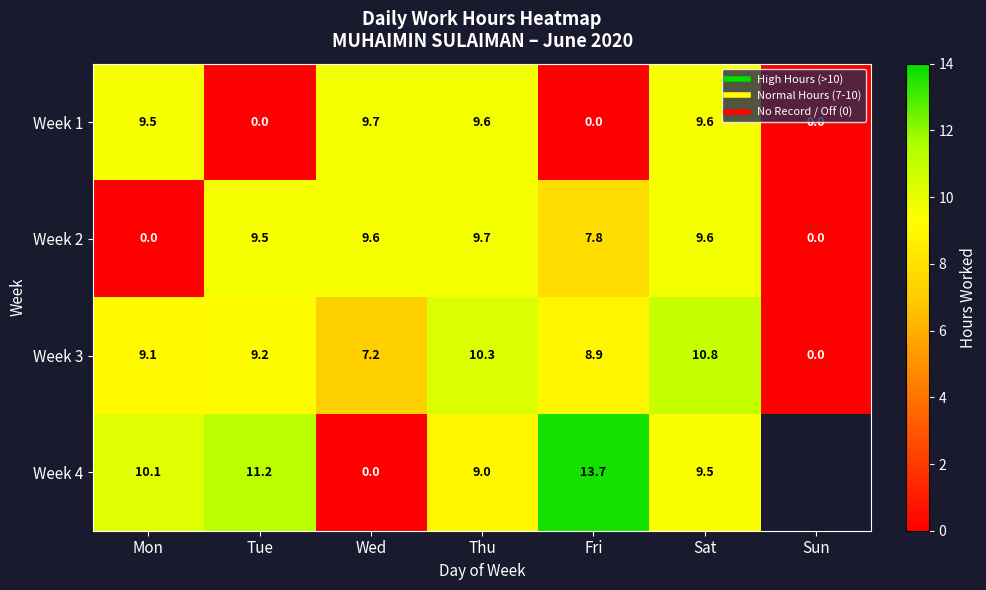

At which category does the chart reach its minimum across all series?

Tue